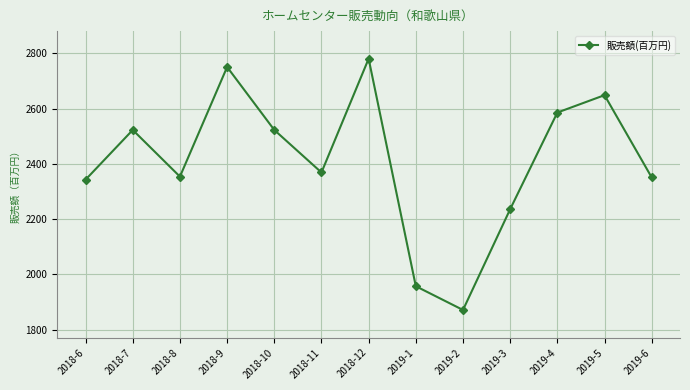

What is the value of the 11th point from the left?

2586